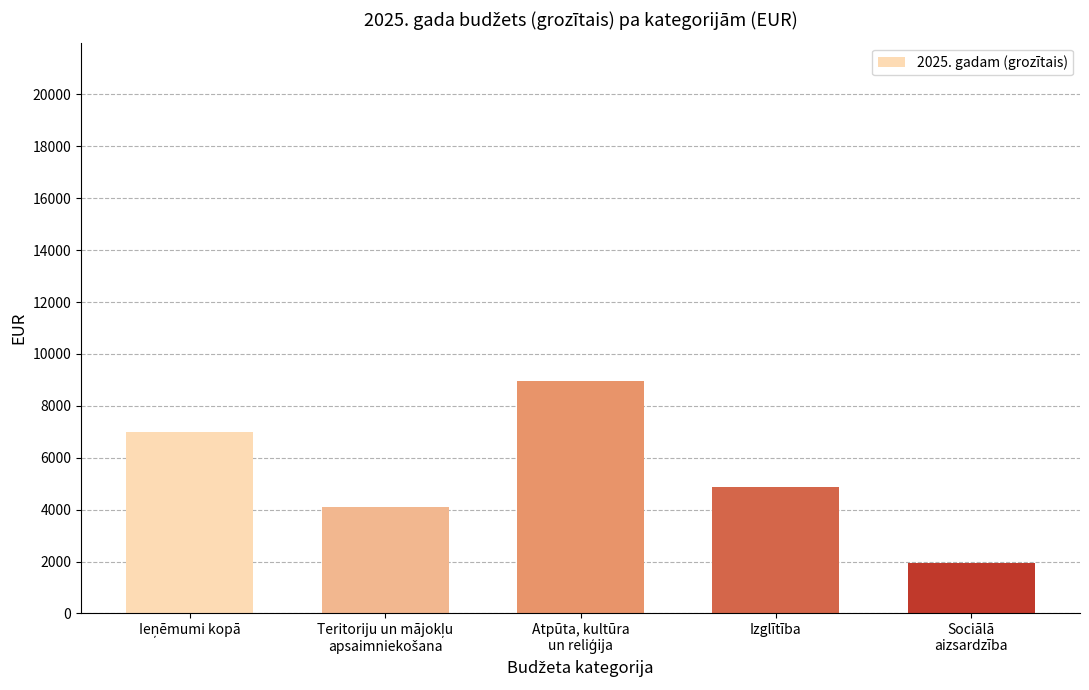

The chart shows a value of 2974 at Izglītība. True or false?

False